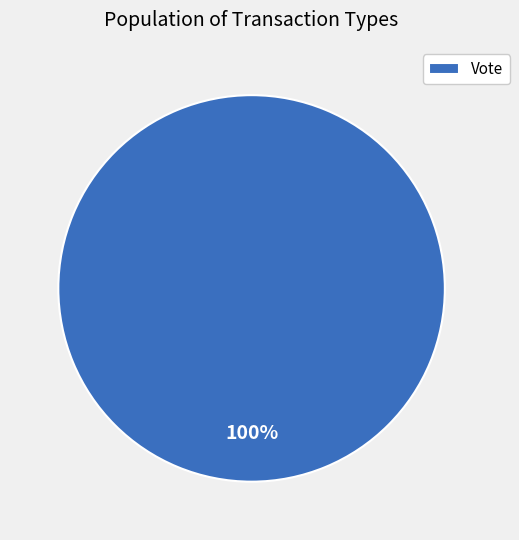

To the nearest percent, what portion does Vote represent?

100%